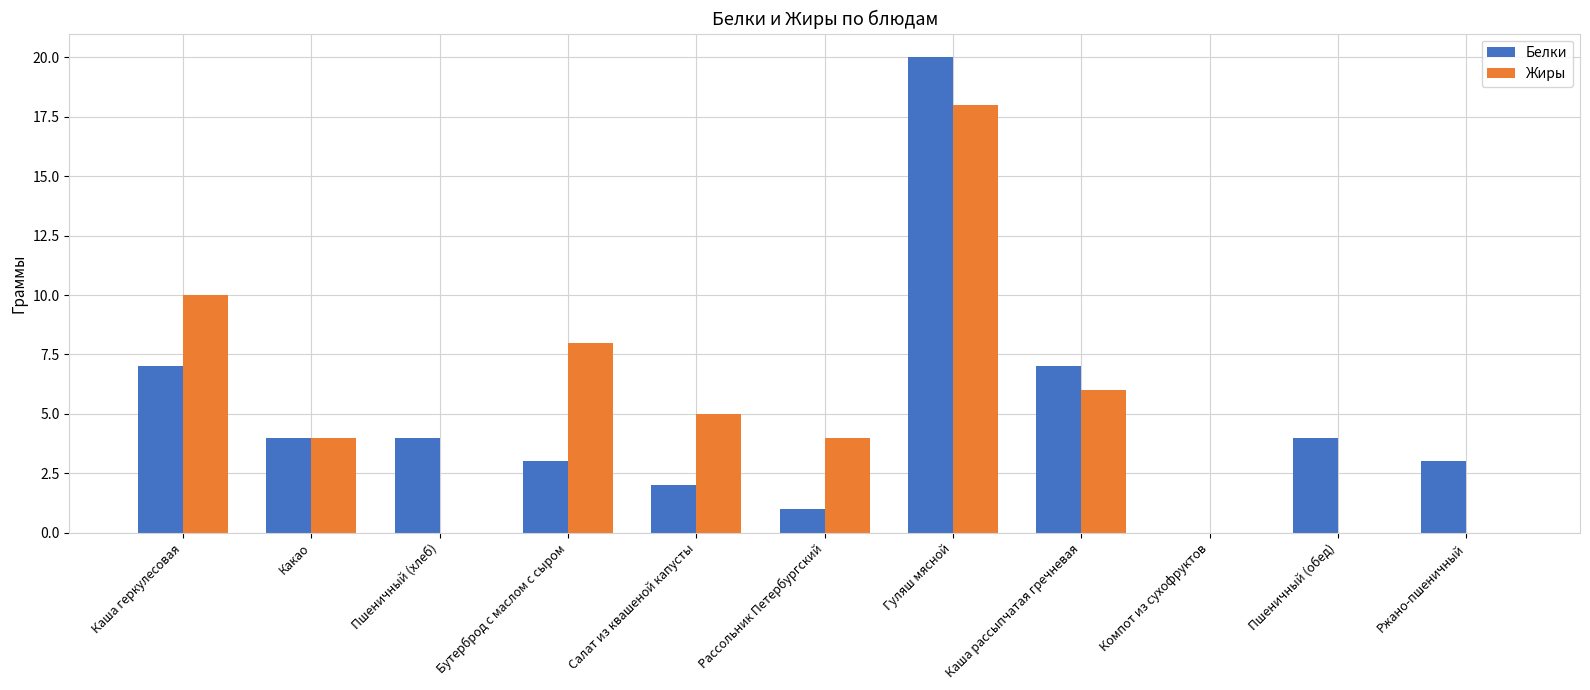

What is the total value across all series at Бутерброд с маслом с сыром?

11